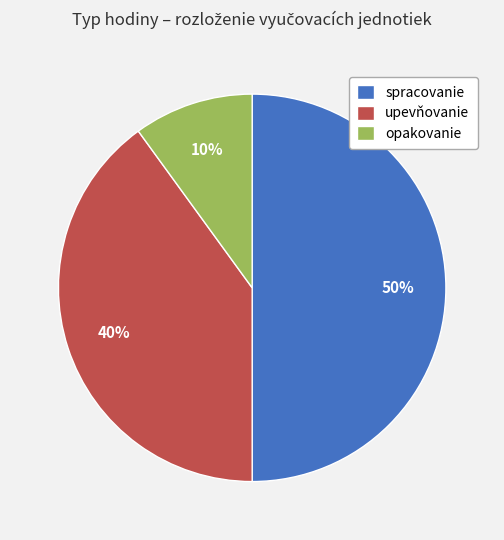

Which category has the smallest portion of the pie?

opakovanie